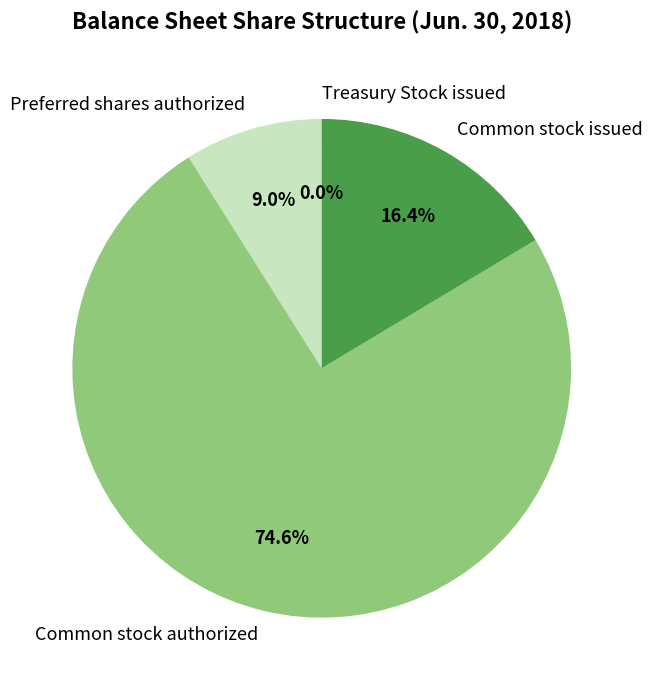

The Preferred shares authorized slice represents 16% of the pie. True or false?

False